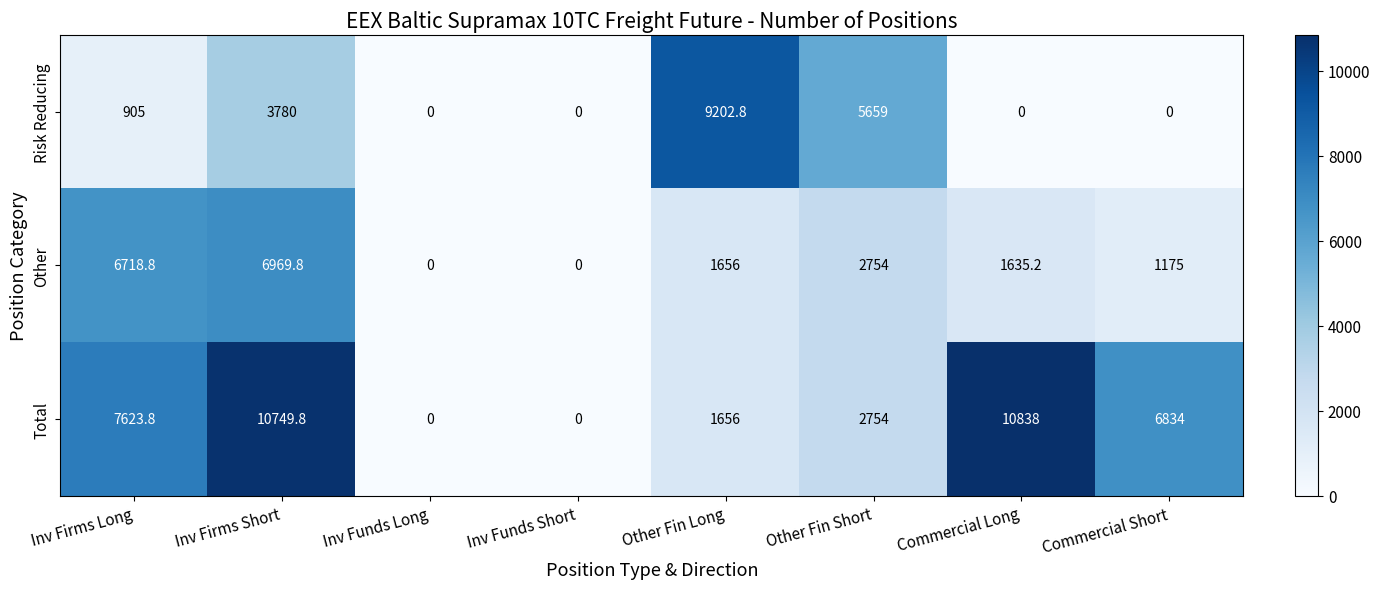

Rank the series by their maximum value, from highest to lowest.

Total, Risk Reducing, Other